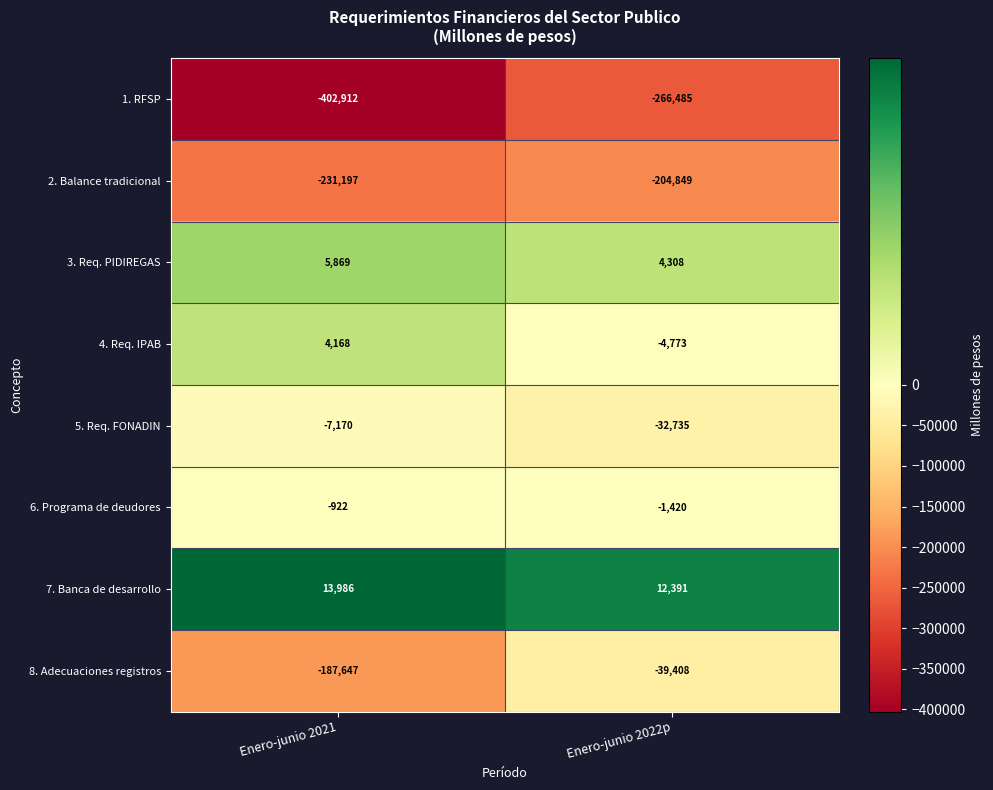

Rank the series by their maximum value, from highest to lowest.

7. Banca de desarrollo, 3. Req. PIDIREGAS, 4. Req. IPAB, 6. Programa de deudores, 5. Req. FONADIN, 8. Adecuaciones registros, 2. Balance tradicional, 1. RFSP